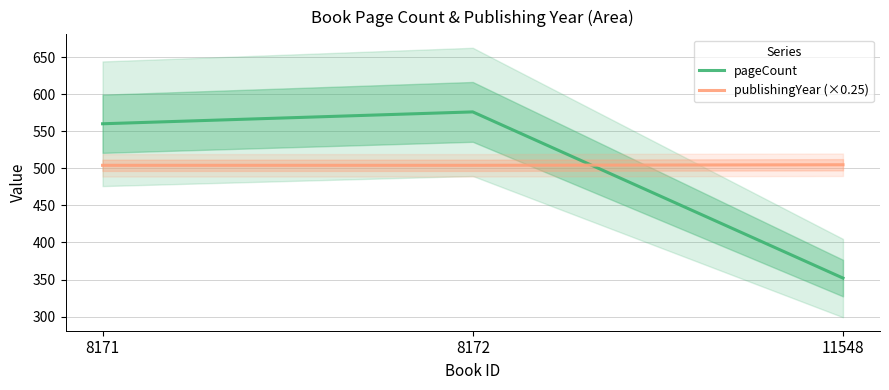

How many data points in publishingYear (×0.25) are above 504?

1